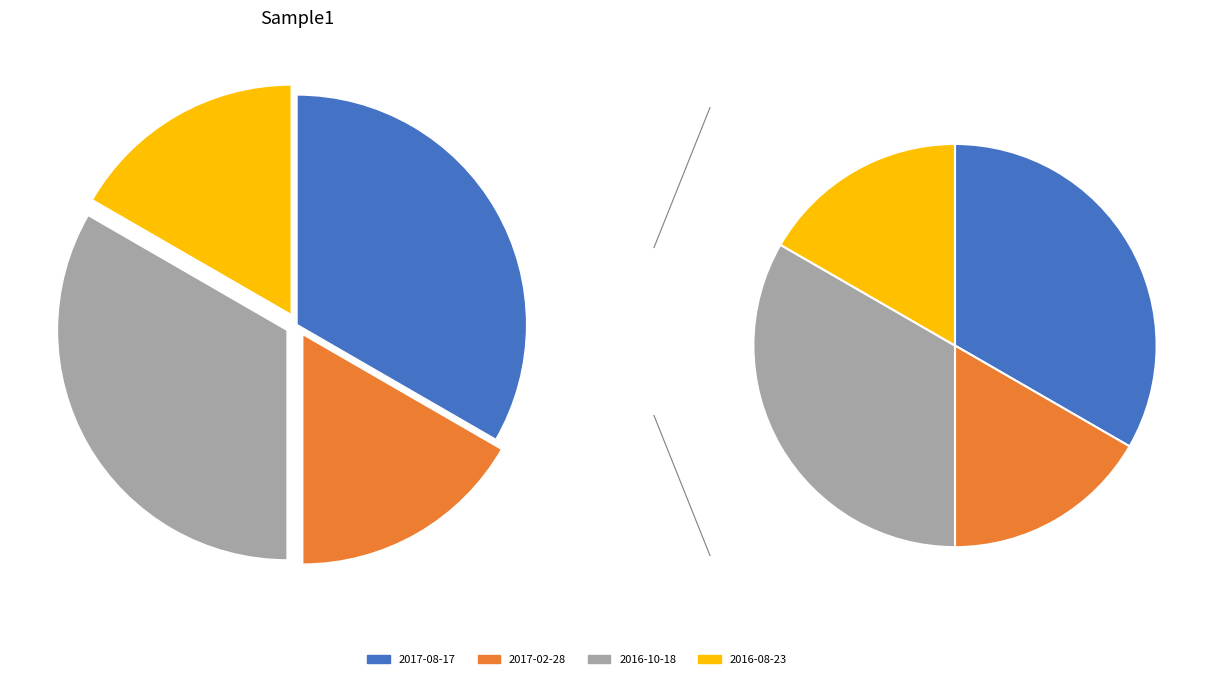

True or false: 2016-08-23 accounts for 17% of the total.

True